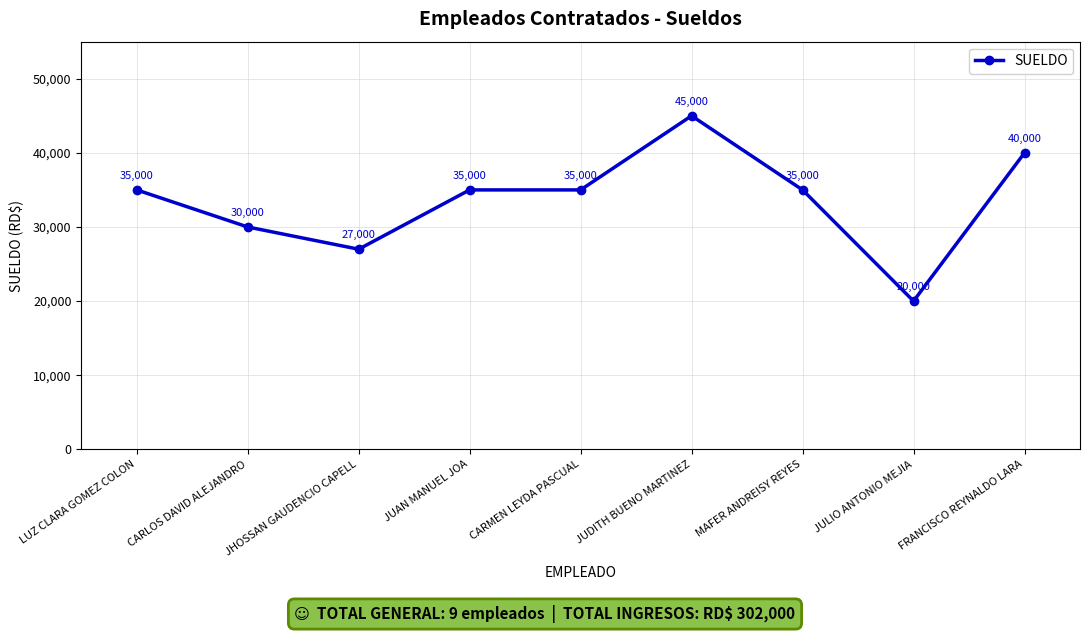

Count the number of categories in the chart.

9